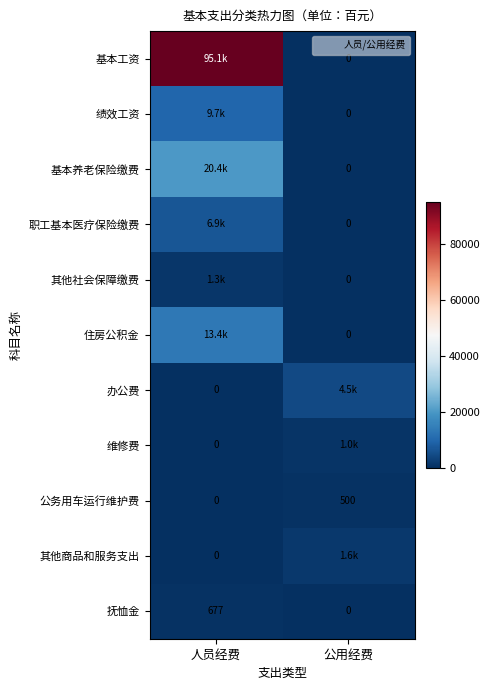

Which has a higher value, 人员经费 or 公用经费?

人员经费